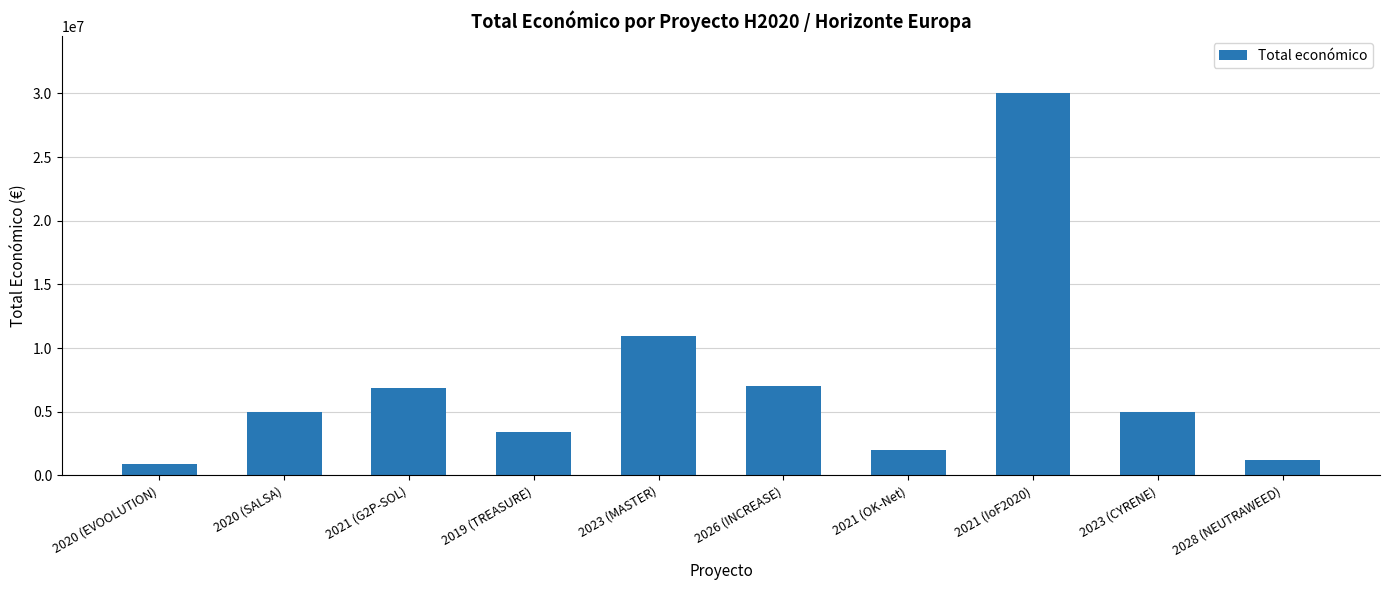

What is the value of the 2nd bar from the left?

4958172